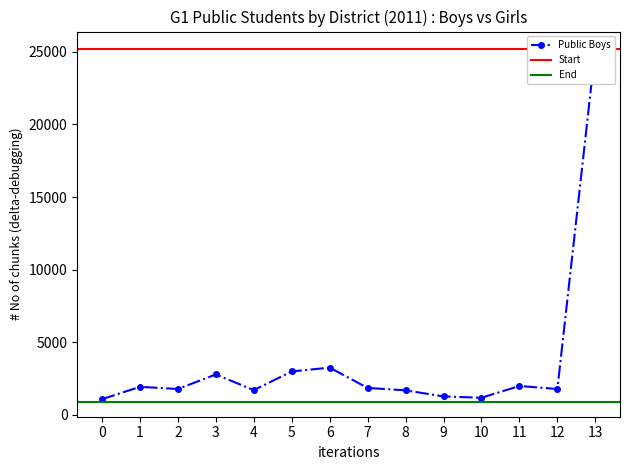

Is it true that the value at 2 is 780?

False